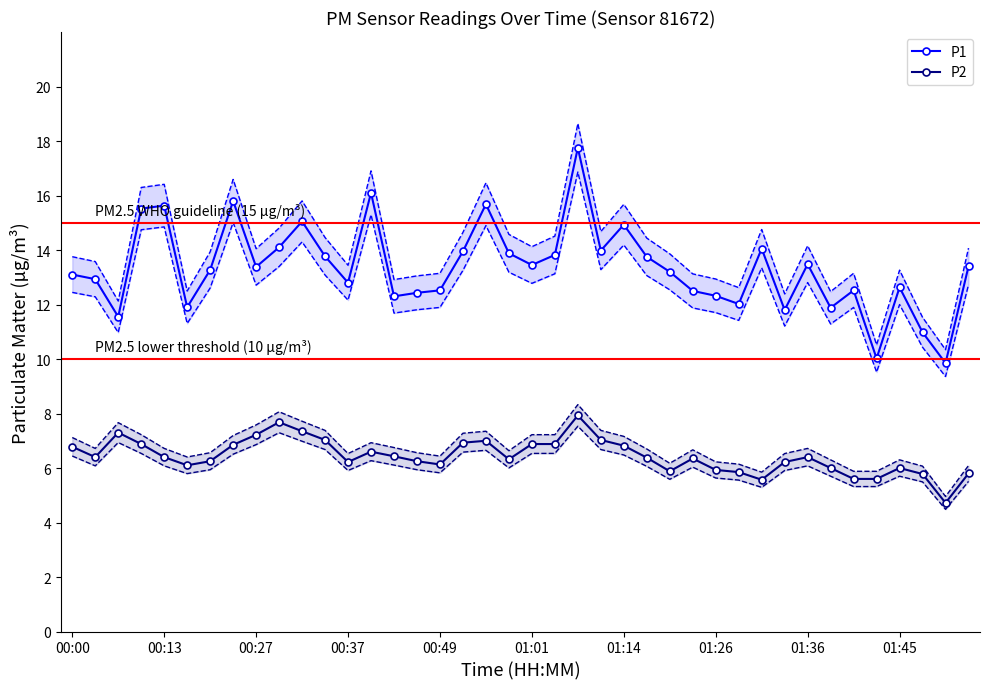

What is the value of the P1 point at the 21st from the left?

13.4